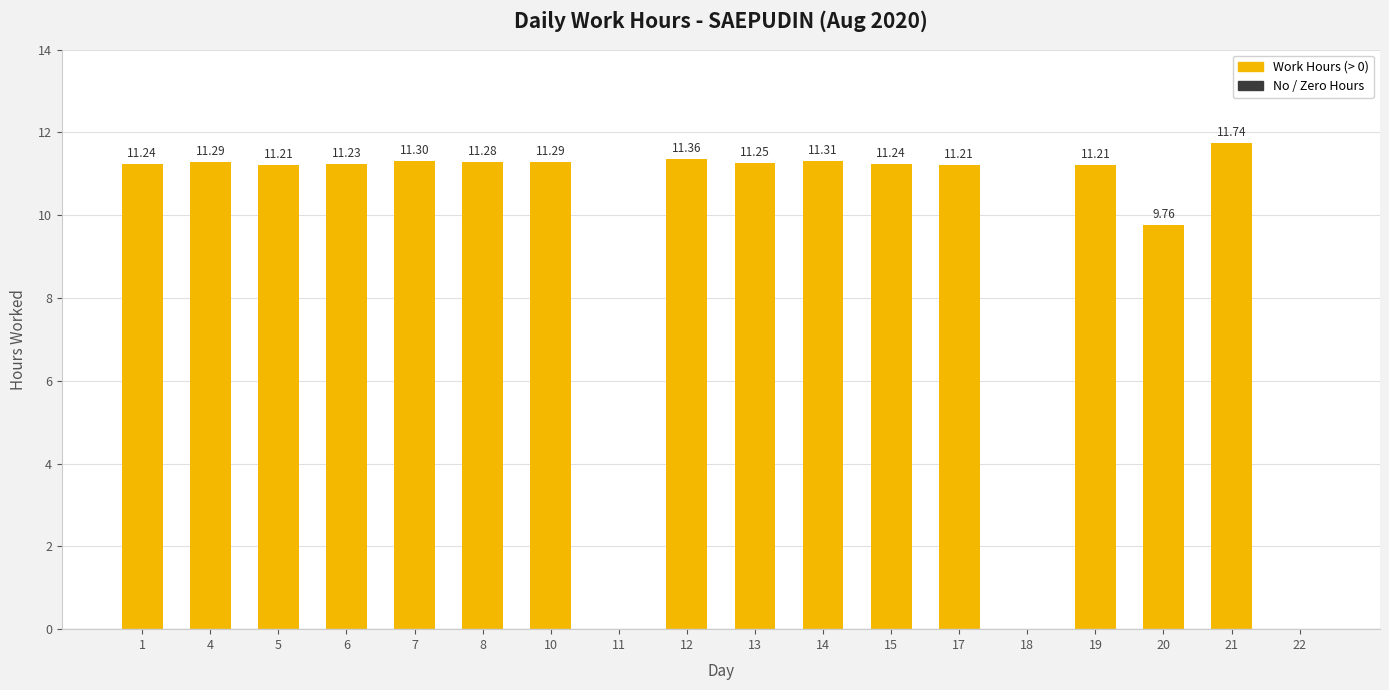

Does the chart contain stacked bars?

No